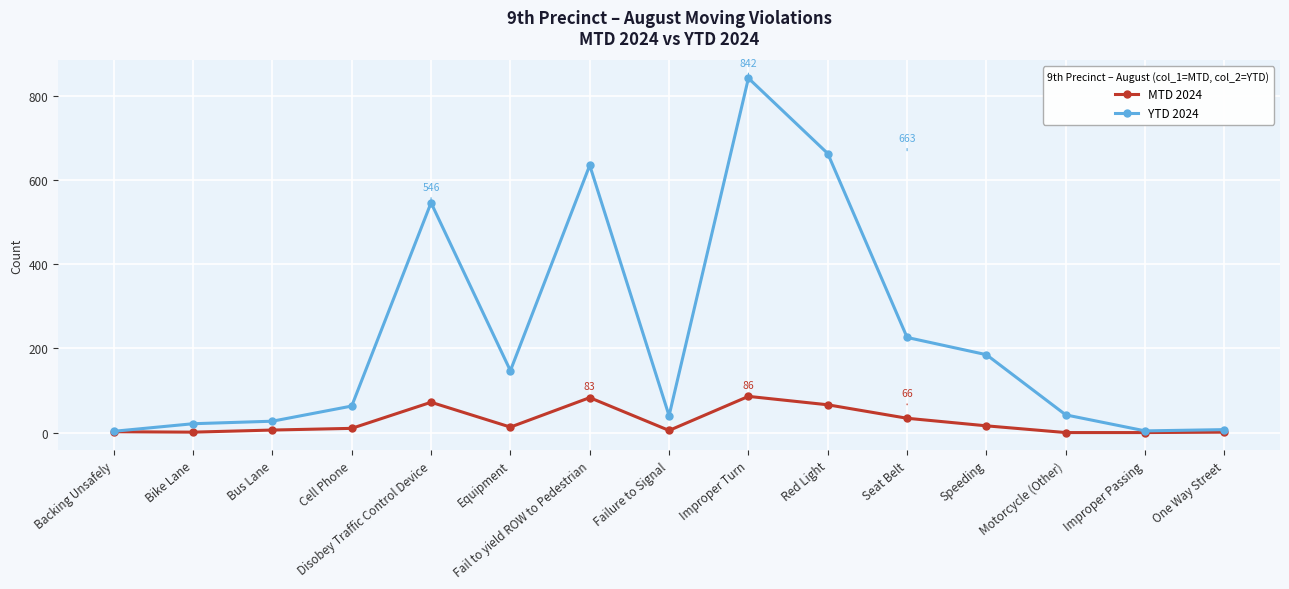

Count the number of categories in the chart.

15